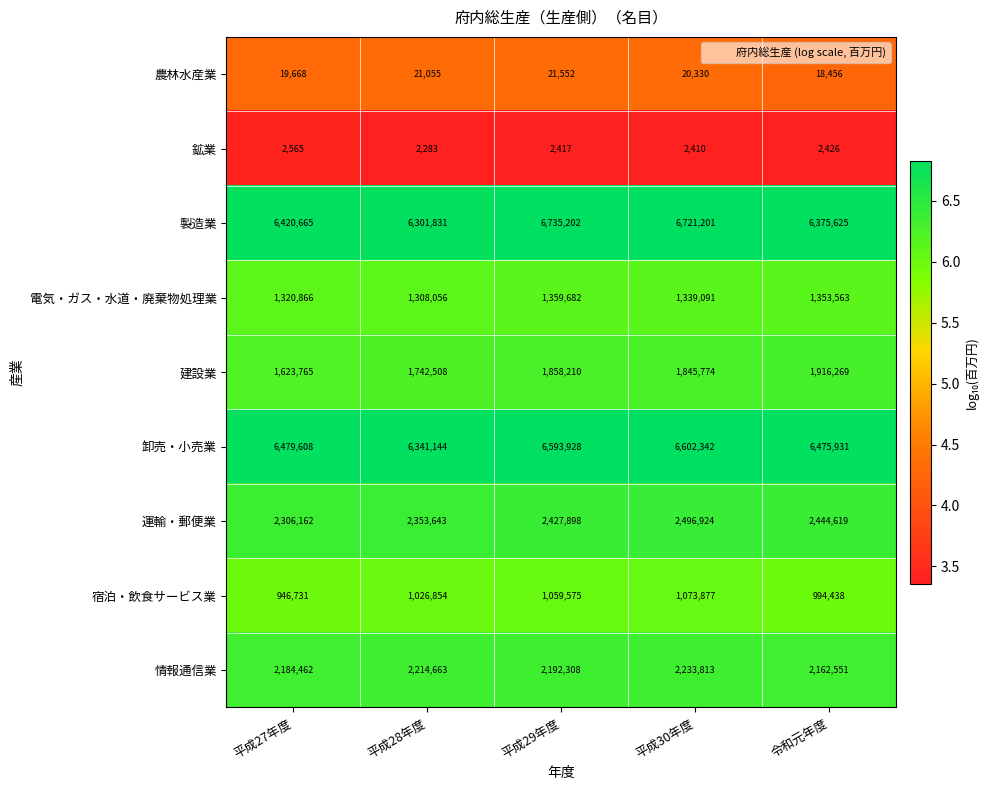

Which series has the largest total across all categories?

製造業